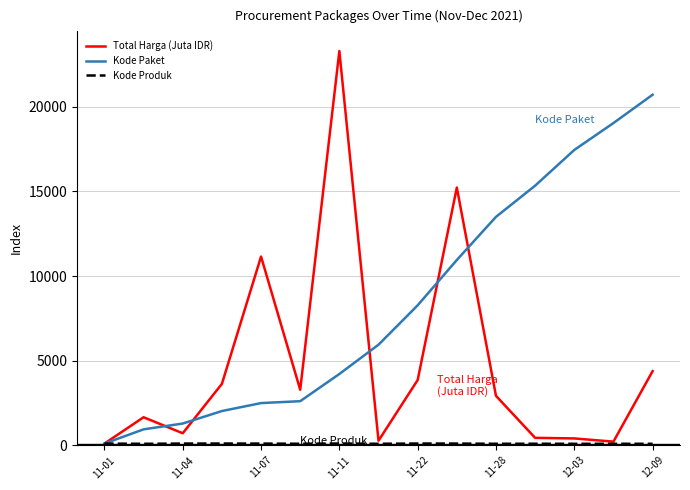

What is the maximum value shown in the chart?

23295.9